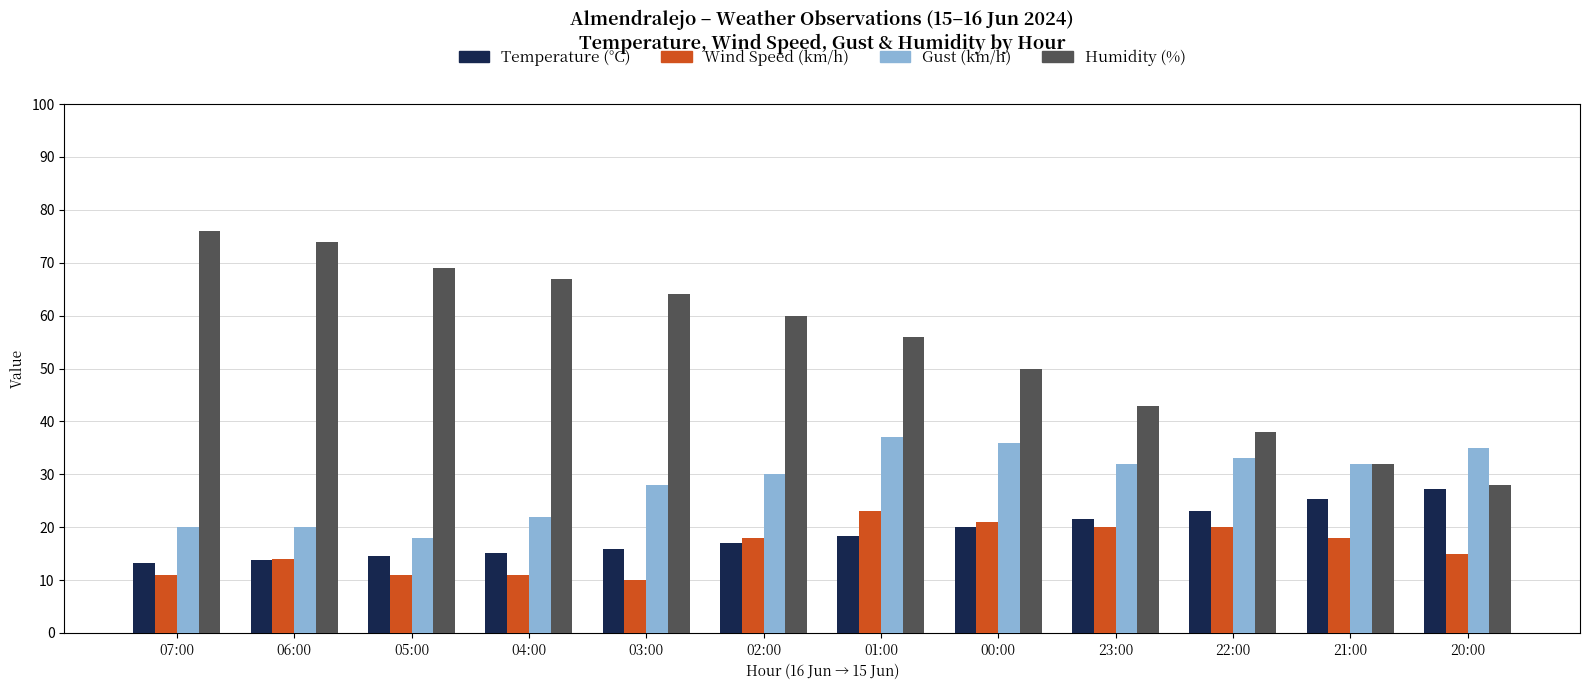

The value of Humidity (%) at 04:00 is 38.6. True or false?

False